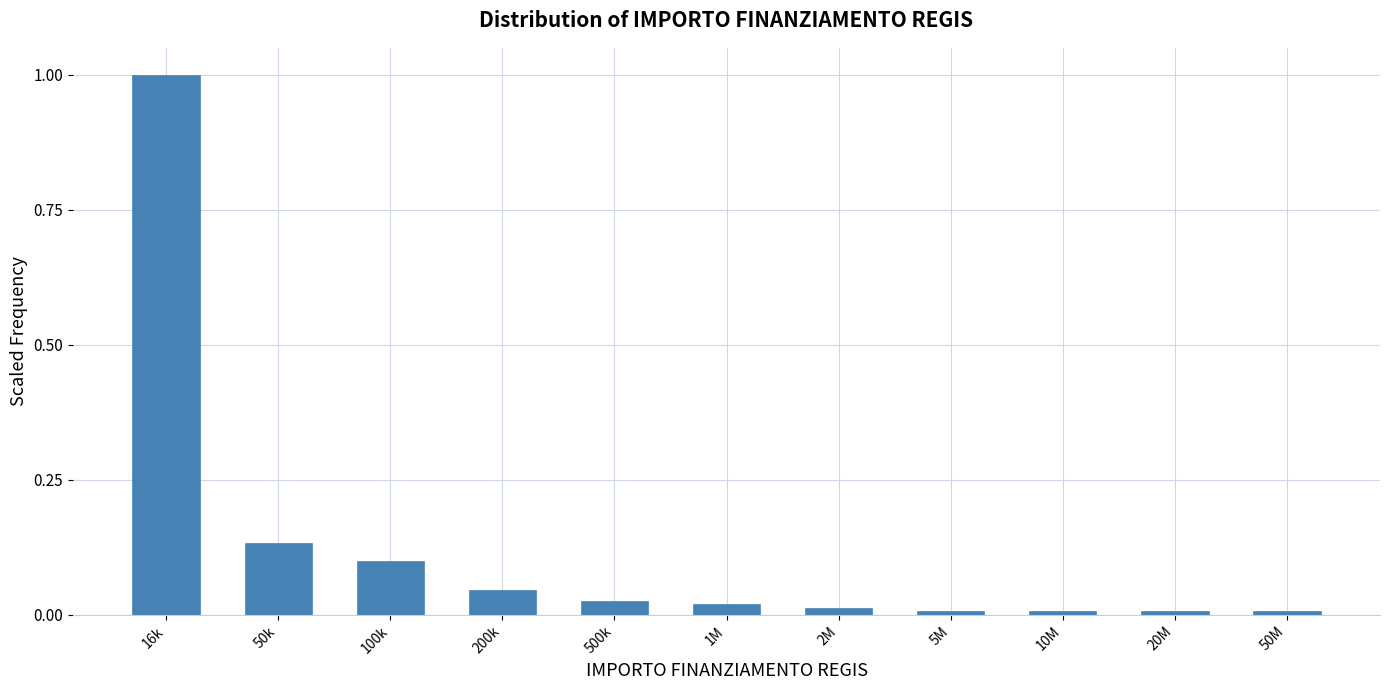

What is the difference between the maximum and minimum values?

1.0